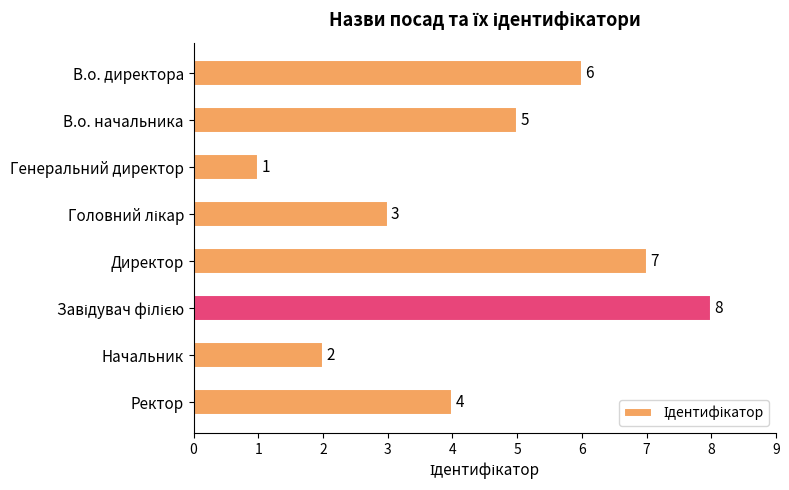

What is the label of the 6th bar from the bottom?

Генеральний директор